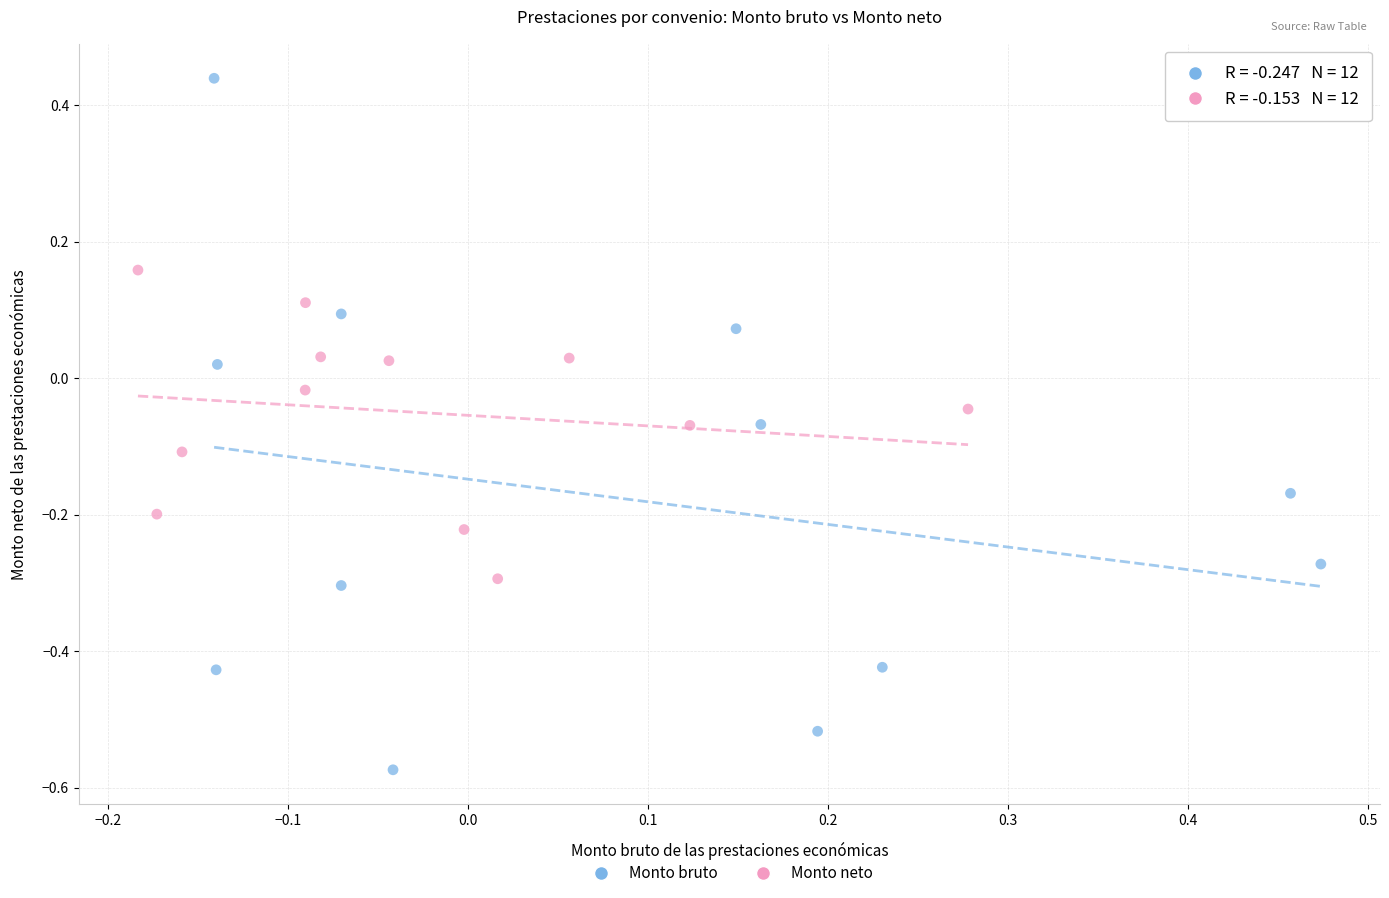

Which series contains the lowest Y value?

Monto bruto